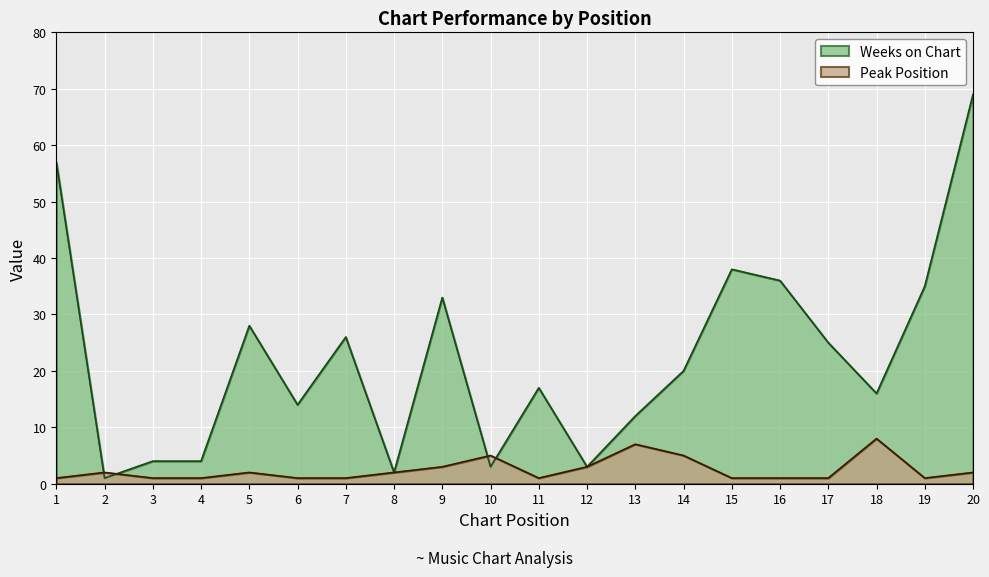

Is the value of Peak Position at 4 greater than the value of Weeks on Chart at 5?

No